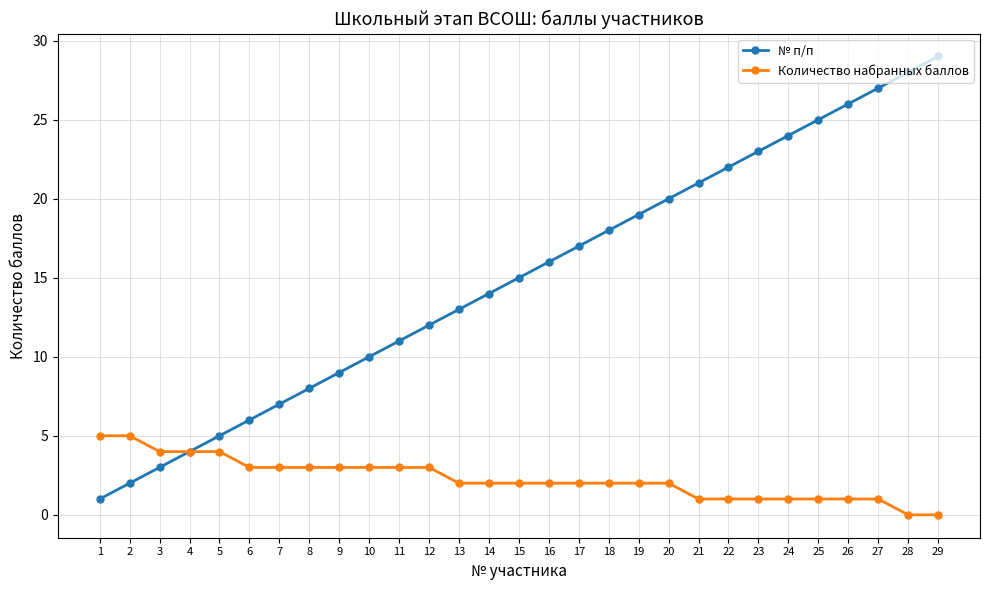

What is the maximum value shown in the chart?

29